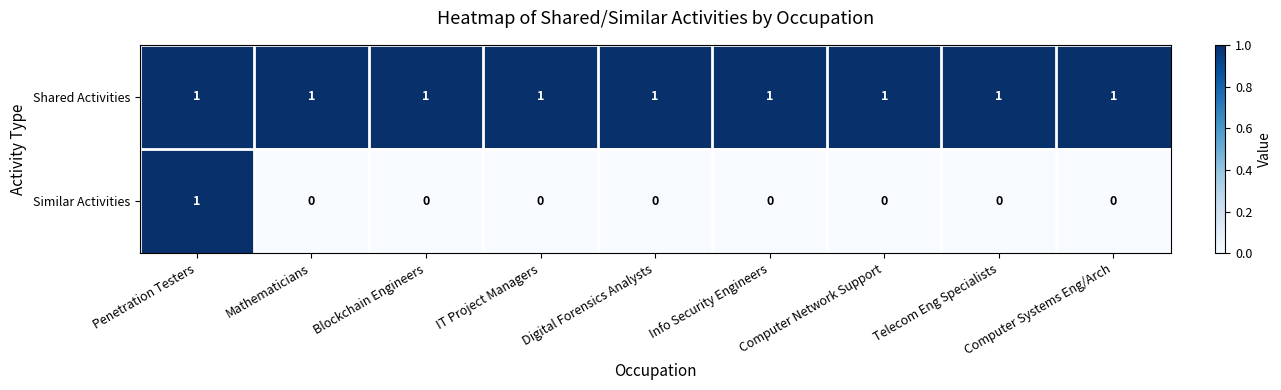

Rank the series at Digital Forensics Analysts from lowest to highest value.

Similar Activities, Shared Activities